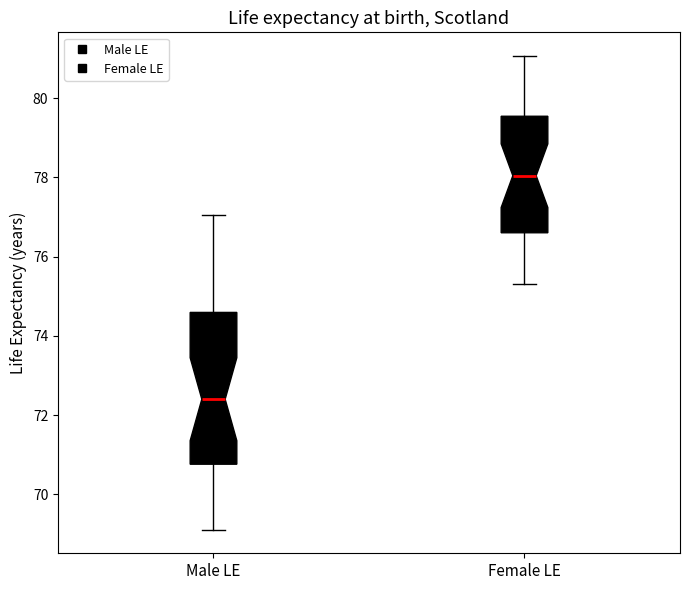

Reading left to right, transcribe this box plot: for each box, give where its median line is, the range the box spans, and where its two whiskers end, as read against the y-axis. The values are not printed on the chart, so give them approximately, as read against the axis.

Male LE: median 72.4, box 70.8 to 74.6, whiskers 69.2 to 77.0
Female LE: median 78.0, box 76.6 to 79.6, whiskers 75.4 to 81.0